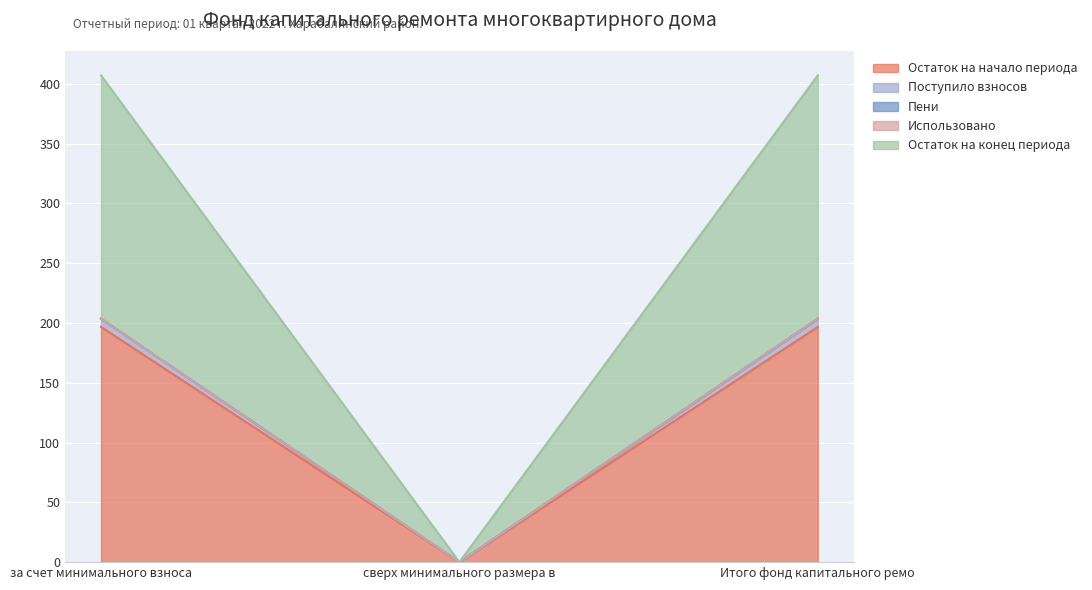

How many lines are shown in the chart?

5